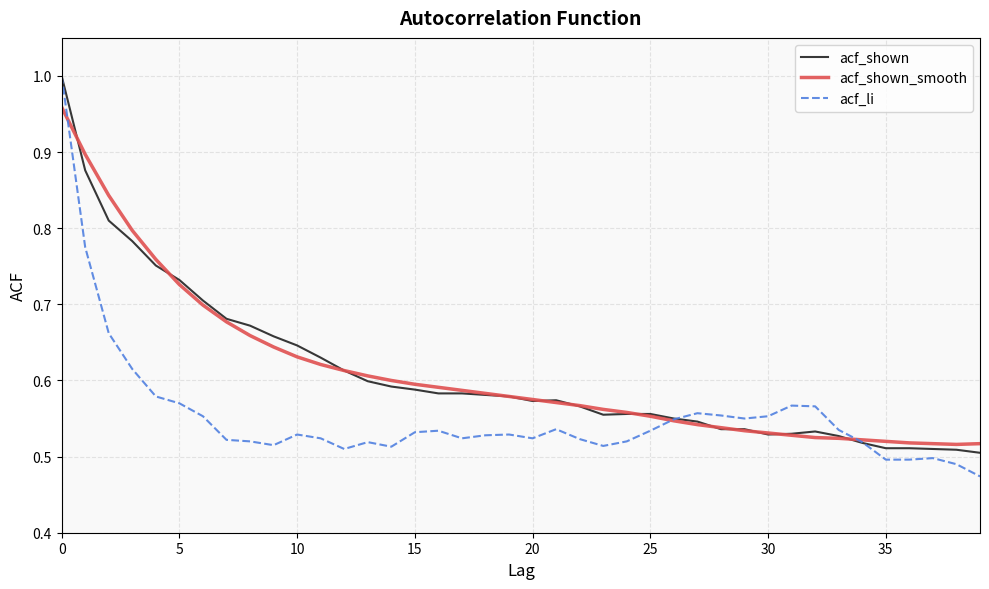

Which series has the widest spread of values?

acf_li